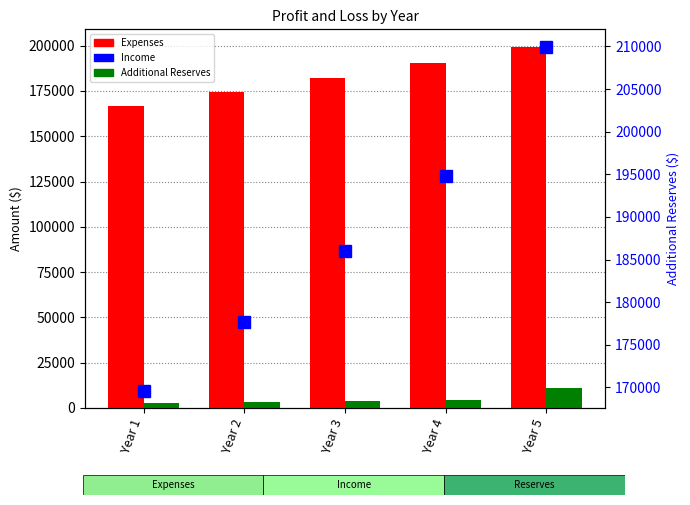

Which series has the widest spread of values?

Income